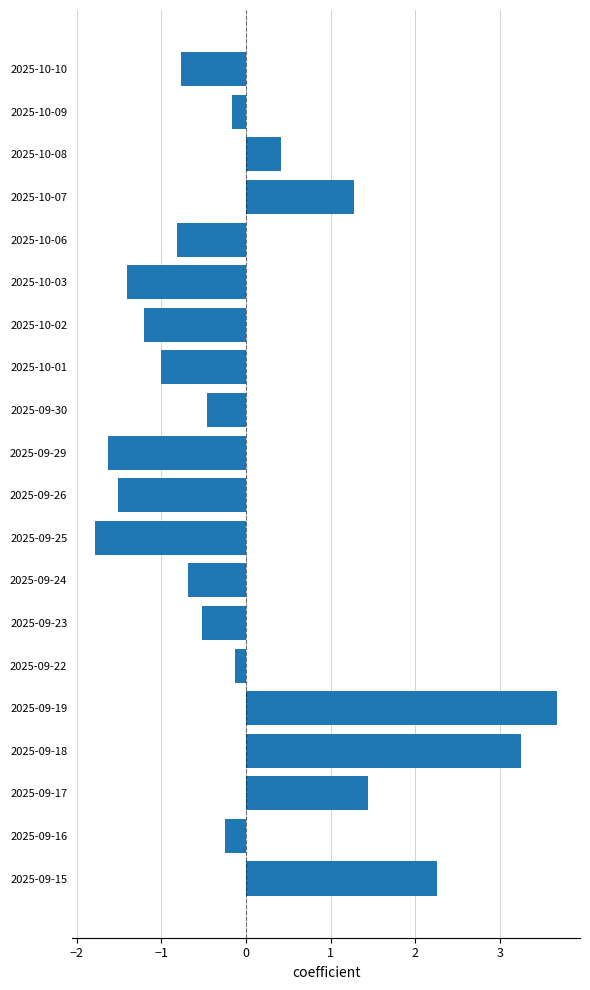

Read the value at 2025-09-24.

-0.7